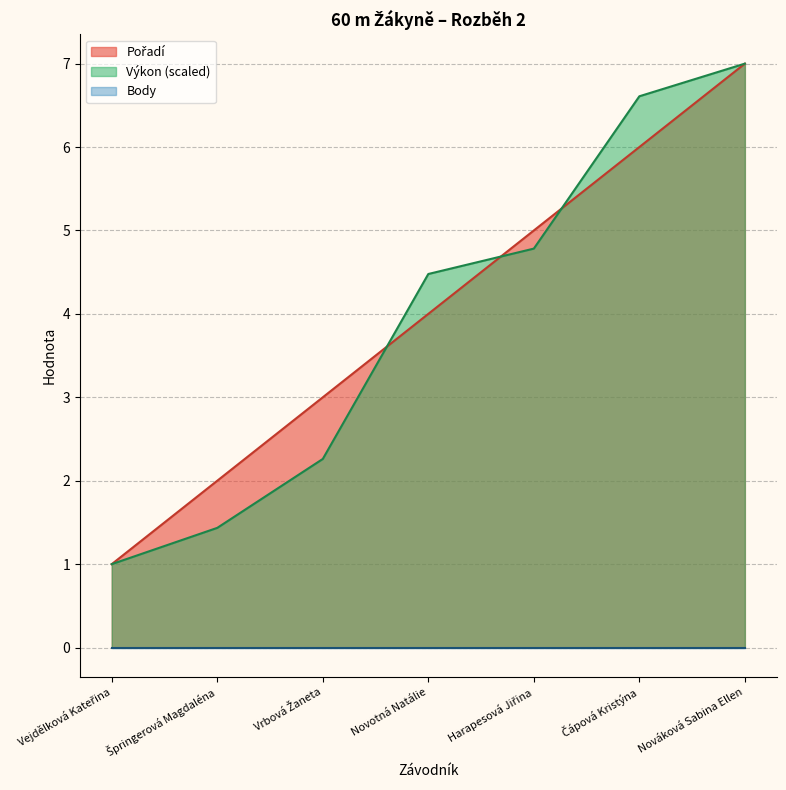

Count the Pořadí values in the range 2 to 6.

5